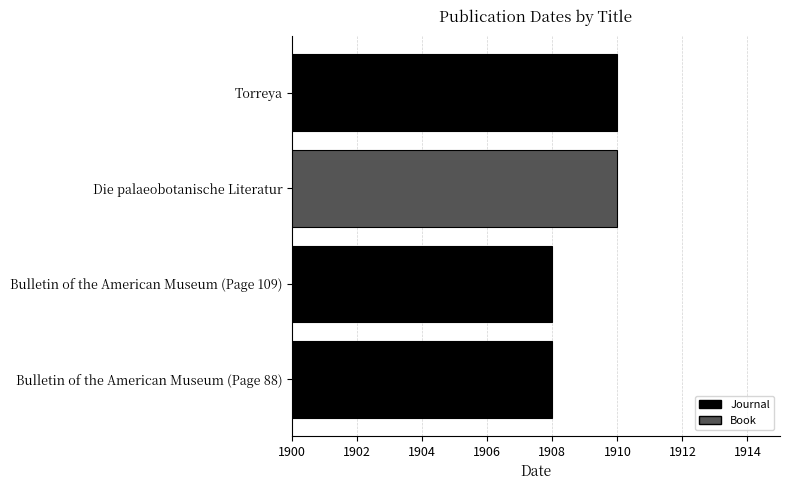

Is it true that the value at Bulletin of the American Museum (Page 109) is 561?

False